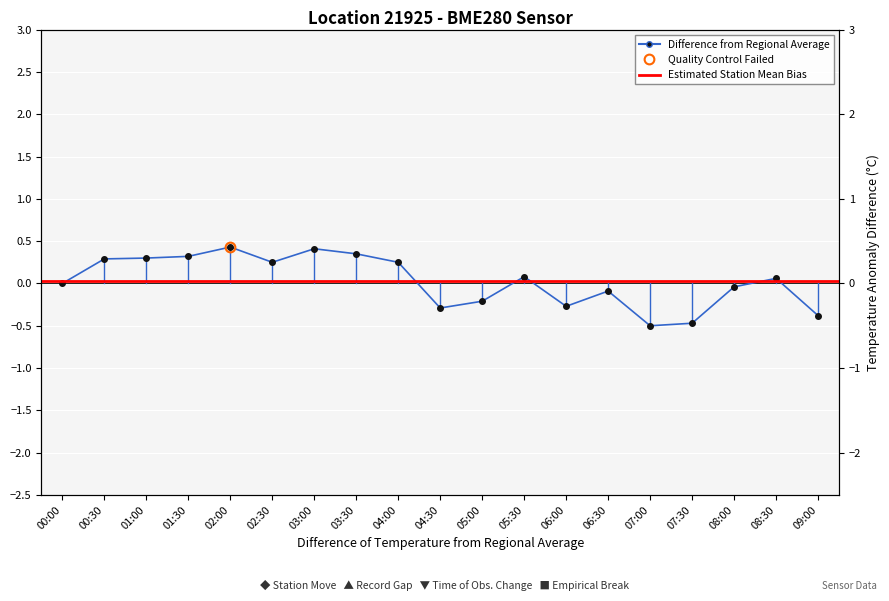

What is the value of the 7th point from the left?

0.4